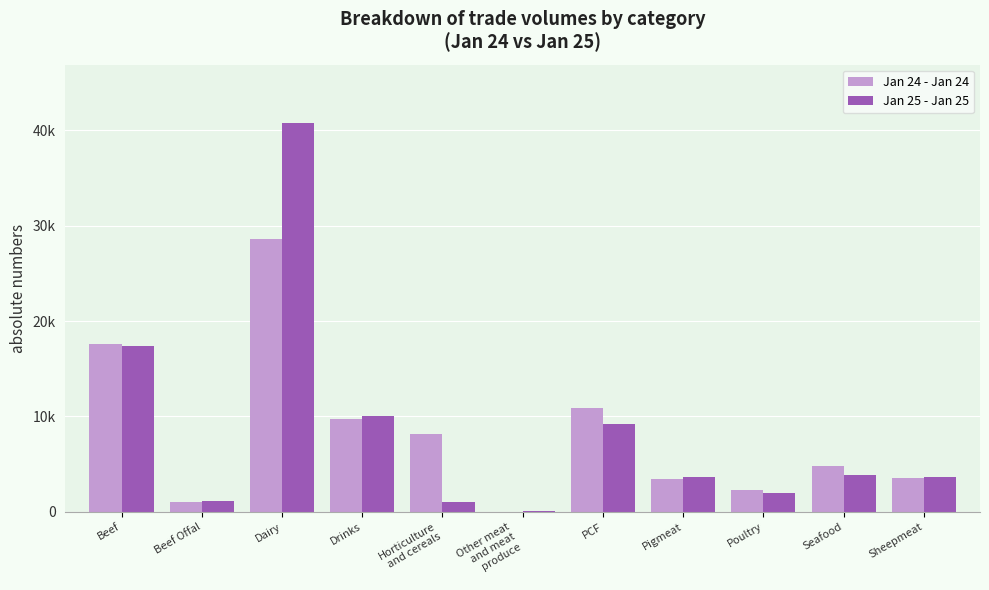

Reading left to right, what are all the values shown in this chart?

Jan 24 - Jan 24: 17607	1029	28621	9713	8158	42	10883	3464	2282	4811	3598
Jan 25 - Jan 25: 17337	1157	40739	10038	993	49	9175	3613	1990	3827	3628